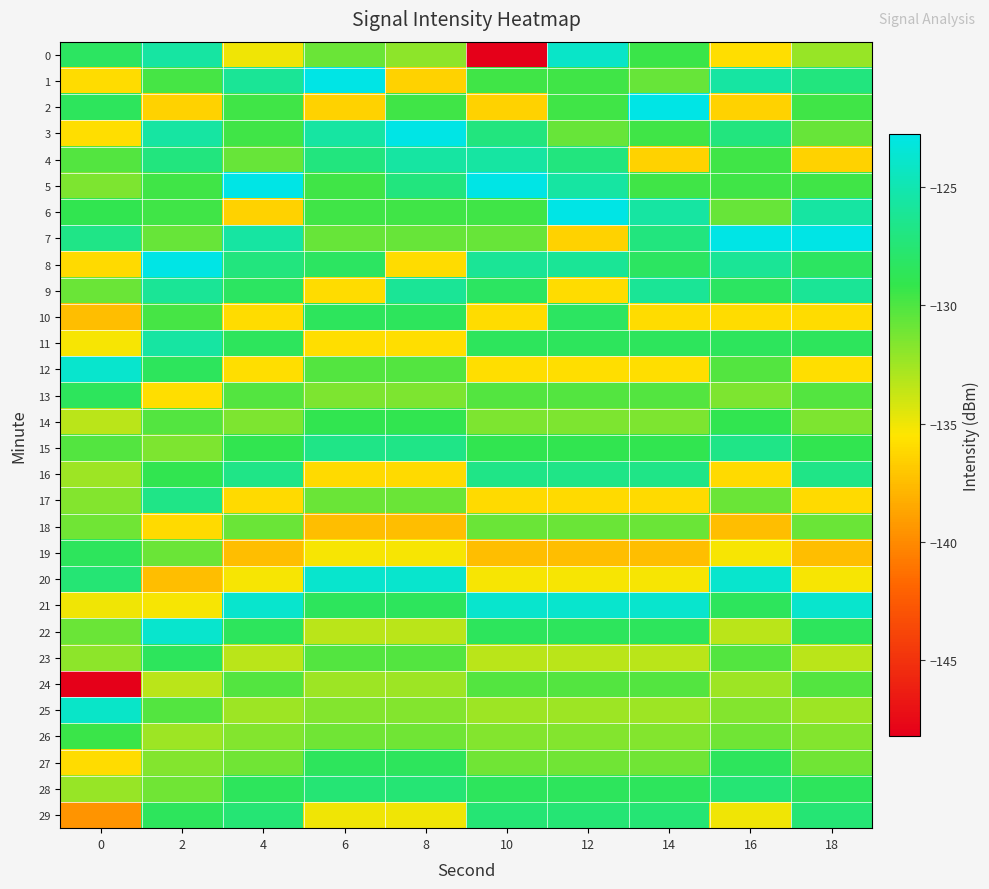

Reading left to right, extract all data points from this chart.

0: 0=-128.2	2=-125.5	4=-135.1	6=-130.8	8=-131.9	10=-148.2	12=-124.0	14=-129.4	16=-135.8	18=-132.3
1: 0=-135.9	2=-129.7	4=-126.0	6=-122.8	8=-136.4	10=-129.6	12=-129.6	14=-130.8	16=-125.6	18=-127.1
2: 0=-128.4	2=-136.4	4=-129.6	6=-136.4	8=-129.6	10=-136.4	12=-129.6	14=-122.8	16=-136.4	18=-129.6
3: 0=-135.8	2=-125.6	4=-129.6	6=-125.6	8=-122.8	10=-127.1	12=-130.8	14=-129.6	16=-127.1	18=-130.8
4: 0=-130.2	2=-127.1	4=-130.8	6=-127.1	8=-125.6	10=-125.6	12=-127.1	14=-136.4	16=-129.6	18=-136.4
5: 0=-131.4	2=-129.6	4=-122.8	6=-129.6	8=-127.1	10=-122.8	12=-125.6	14=-129.6	16=-129.6	18=-129.6
6: 0=-129.0	2=-129.6	4=-136.4	6=-129.6	8=-129.6	10=-129.6	12=-122.8	14=-125.6	16=-130.8	18=-125.6
7: 0=-126.7	2=-130.8	4=-125.6	6=-130.8	8=-130.8	10=-130.8	12=-136.4	14=-127.1	16=-122.8	18=-122.8
8: 0=-136.0	2=-122.8	4=-127.1	6=-128.2	8=-135.9	10=-126.0	12=-126.0	14=-128.2	16=-126.0	18=-128.2
9: 0=-130.9	2=-126.0	4=-128.2	6=-135.9	8=-126.0	10=-128.2	12=-135.9	14=-126.0	16=-128.2	18=-126.0
10: 0=-137.4	2=-129.7	4=-135.9	6=-128.4	8=-128.4	10=-135.9	12=-128.2	14=-135.9	16=-135.9	18=-135.9
11: 0=-135.2	2=-125.5	4=-128.4	6=-135.8	8=-135.8	10=-128.4	12=-128.4	14=-128.4	16=-128.4	18=-128.4
12: 0=-123.8	2=-128.4	4=-135.8	6=-130.2	8=-130.2	10=-135.8	12=-135.8	14=-135.8	16=-130.2	18=-135.8
13: 0=-128.4	2=-135.8	4=-130.2	6=-131.4	8=-131.4	10=-130.2	12=-130.2	14=-130.2	16=-131.4	18=-130.2
14: 0=-133.4	2=-130.2	4=-131.4	6=-129.0	8=-129.0	10=-131.4	12=-131.4	14=-131.4	16=-129.0	18=-131.4
15: 0=-130.2	2=-131.4	4=-129.0	6=-126.7	8=-126.7	10=-129.0	12=-129.0	14=-129.0	16=-126.7	18=-129.0
16: 0=-132.5	2=-129.0	4=-126.7	6=-136.0	8=-136.0	10=-126.7	12=-126.7	14=-126.7	16=-136.0	18=-126.7
17: 0=-131.7	2=-126.7	4=-136.0	6=-130.9	8=-130.9	10=-136.0	12=-136.0	14=-136.0	16=-130.9	18=-136.0
18: 0=-131.0	2=-136.0	4=-130.9	6=-137.4	8=-137.4	10=-130.9	12=-130.9	14=-130.9	16=-137.4	18=-130.9
19: 0=-128.4	2=-130.9	4=-137.4	6=-135.2	8=-135.2	10=-137.4	12=-137.4	14=-137.4	16=-135.2	18=-137.4
20: 0=-127.4	2=-137.4	4=-135.2	6=-123.8	8=-123.8	10=-135.2	12=-135.2	14=-135.2	16=-123.8	18=-135.2
21: 0=-135.1	2=-135.2	4=-123.8	6=-128.4	8=-128.4	10=-123.8	12=-123.8	14=-123.8	16=-128.4	18=-123.8
22: 0=-130.8	2=-123.8	4=-128.4	6=-133.4	8=-133.4	10=-128.4	12=-128.4	14=-128.4	16=-133.4	18=-128.4
23: 0=-131.9	2=-128.4	4=-133.4	6=-130.2	8=-130.2	10=-133.4	12=-133.4	14=-133.4	16=-130.2	18=-133.4
24: 0=-148.2	2=-133.4	4=-130.2	6=-132.5	8=-132.5	10=-130.2	12=-130.2	14=-130.2	16=-132.5	18=-130.2
25: 0=-124.0	2=-130.2	4=-132.5	6=-131.7	8=-131.7	10=-132.5	12=-132.5	14=-132.5	16=-131.7	18=-132.5
26: 0=-129.4	2=-132.5	4=-131.7	6=-131.0	8=-131.0	10=-131.7	12=-131.7	14=-131.7	16=-131.0	18=-131.7
27: 0=-136.0	2=-131.7	4=-131.0	6=-128.4	8=-128.4	10=-131.0	12=-131.0	14=-131.0	16=-128.4	18=-131.0
28: 0=-132.3	2=-131.0	4=-128.4	6=-127.4	8=-127.4	10=-128.4	12=-128.4	14=-128.4	16=-127.4	18=-128.4
29: 0=-139.5	2=-128.4	4=-127.4	6=-135.1	8=-135.1	10=-127.4	12=-127.4	14=-127.4	16=-135.1	18=-127.4